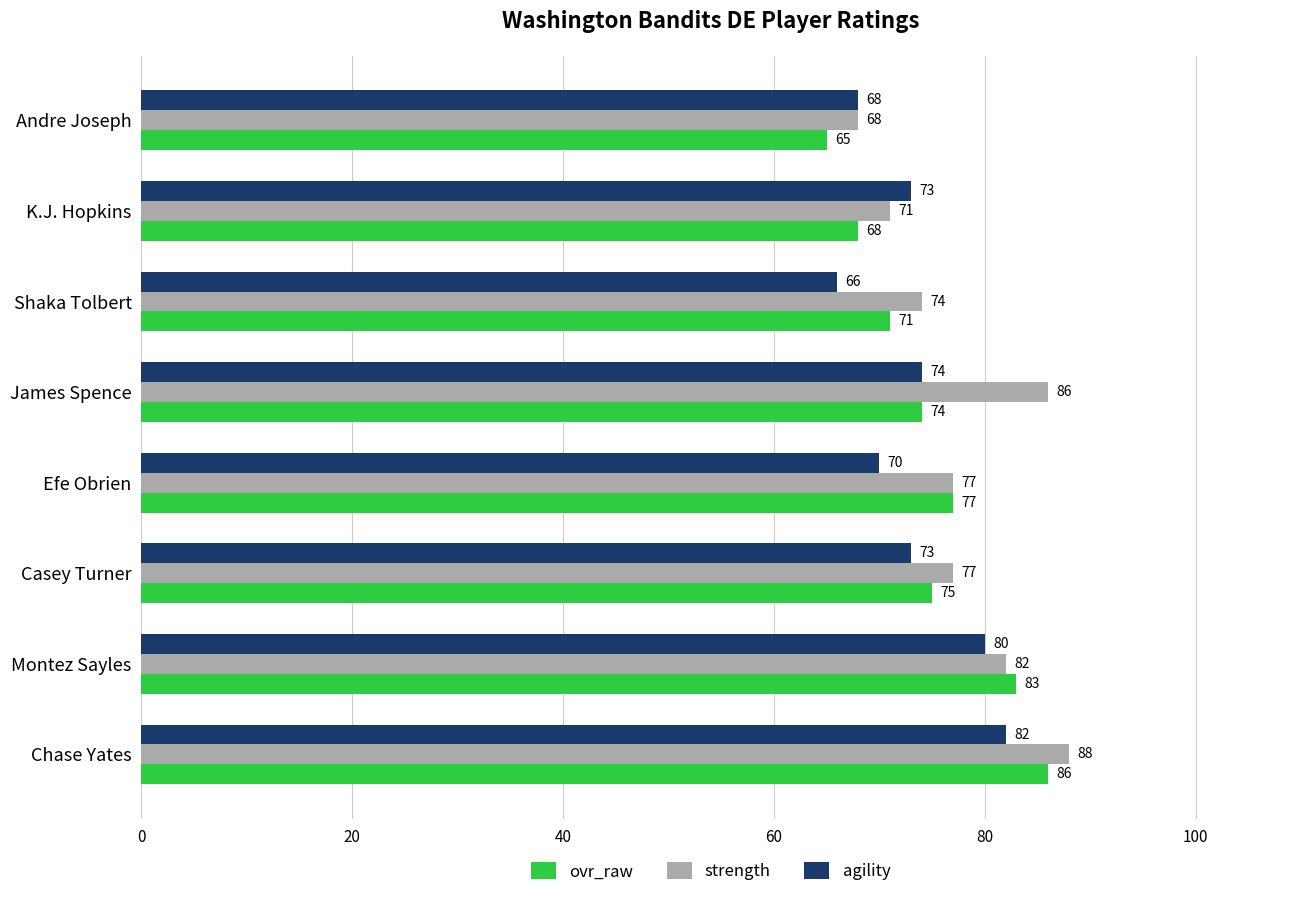

Rank the series by their maximum value, from lowest to highest.

agility, ovr_raw, strength